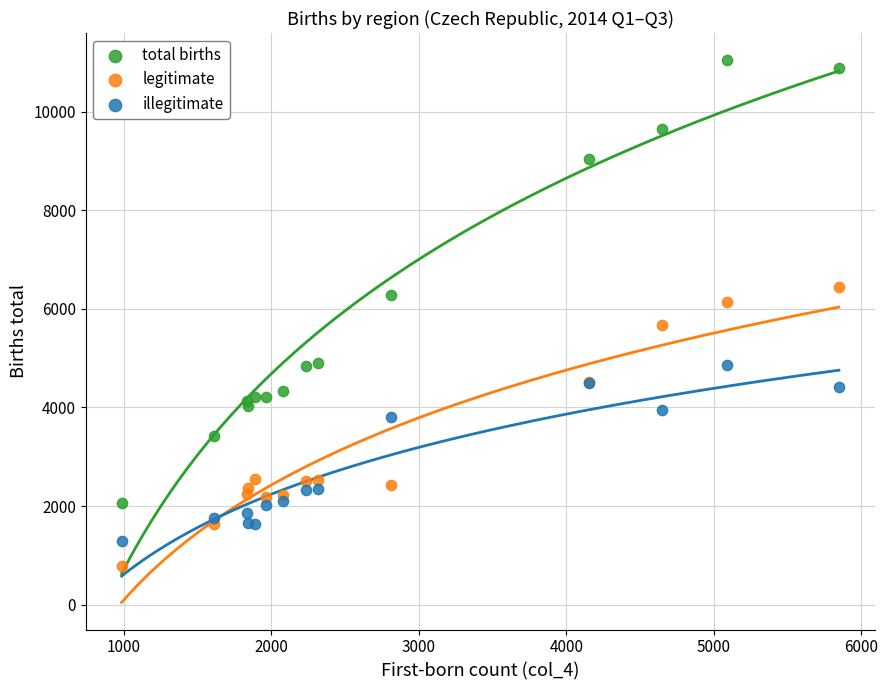

Which series has the largest Y range (max minus min)?

total births